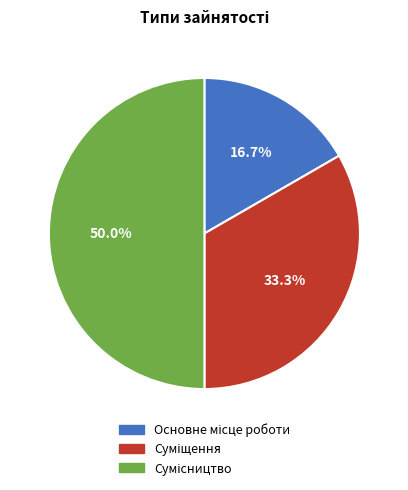

To the nearest percent, what is the average slice percentage?

33%